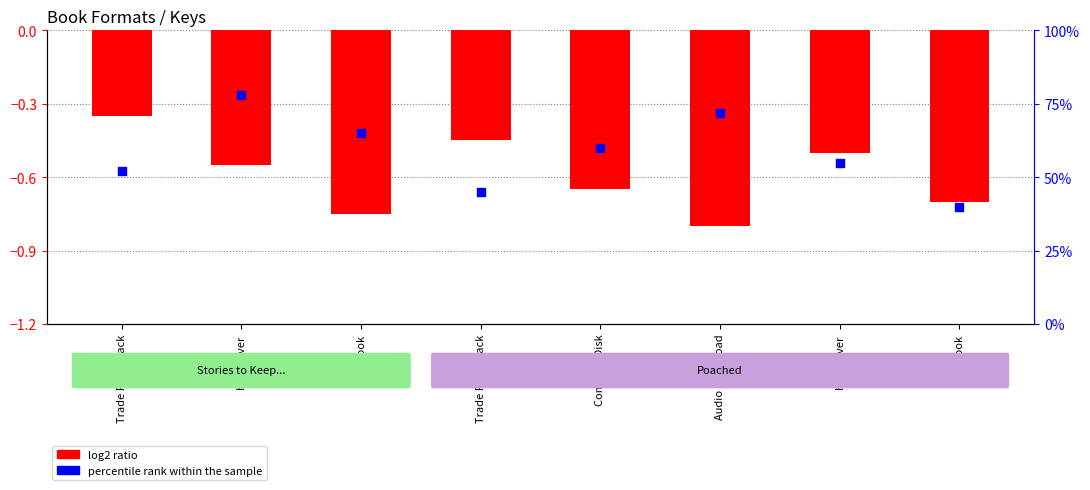

Which series has the largest total across all categories?

percentile rank within the sample